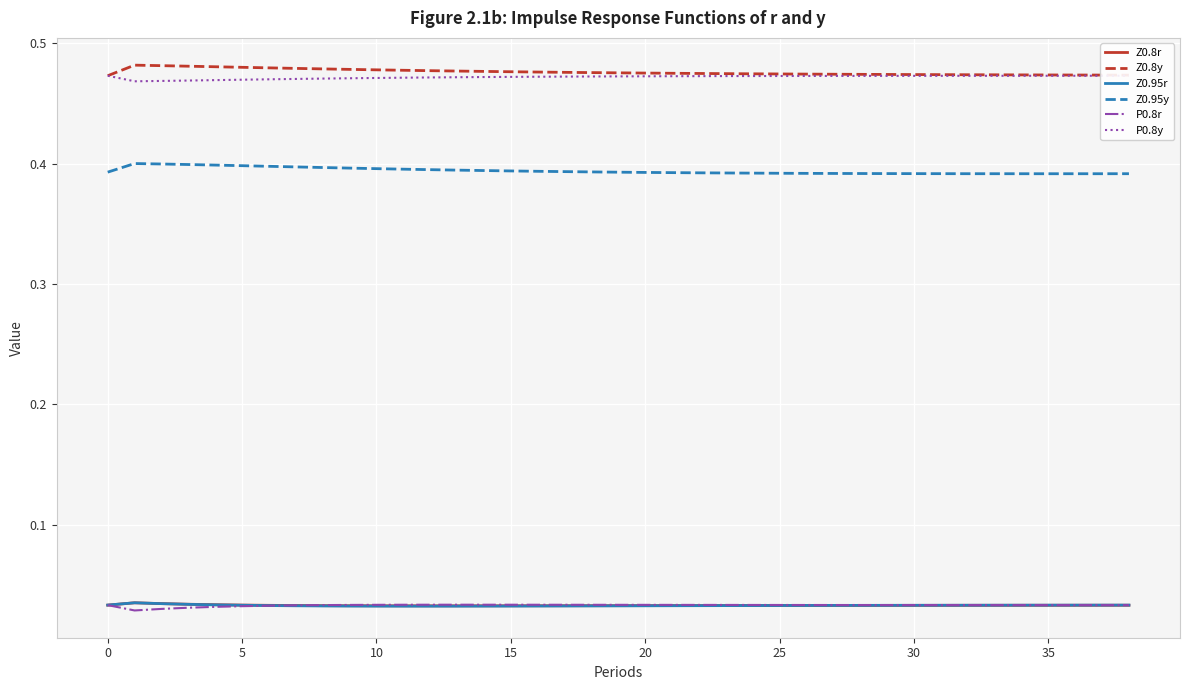

True or false: P0.8r and P0.8y cross at least once.

False